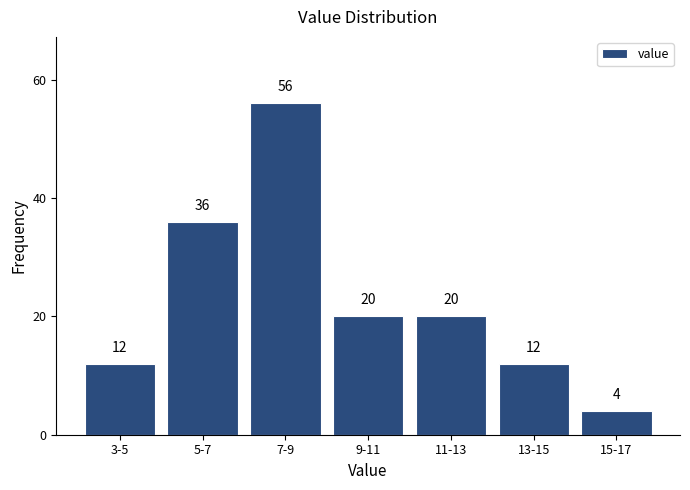

Reading left to right, transcribe all the data shown in this chart.

3-5=12	5-7=36	7-9=56	9-11=20	11-13=20	13-15=12	15-17=4